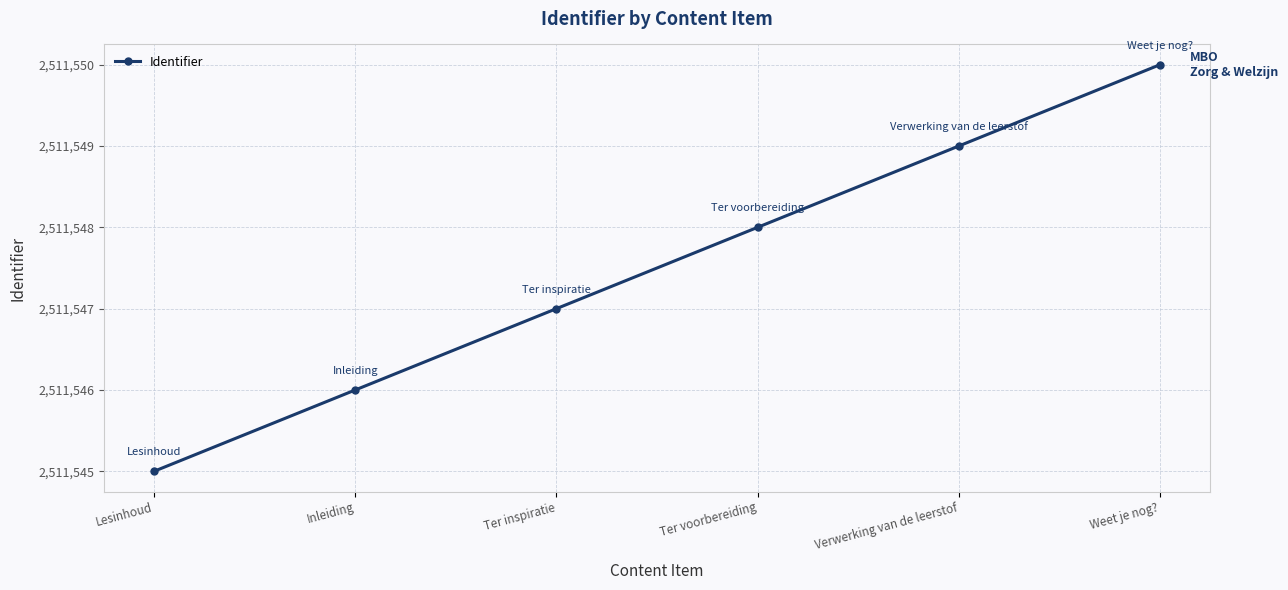

List the labels in order of value, largest first.

Weet je nog?, Verwerking van de leerstof, Ter voorbereiding, Ter inspiratie, Inleiding, Lesinhoud